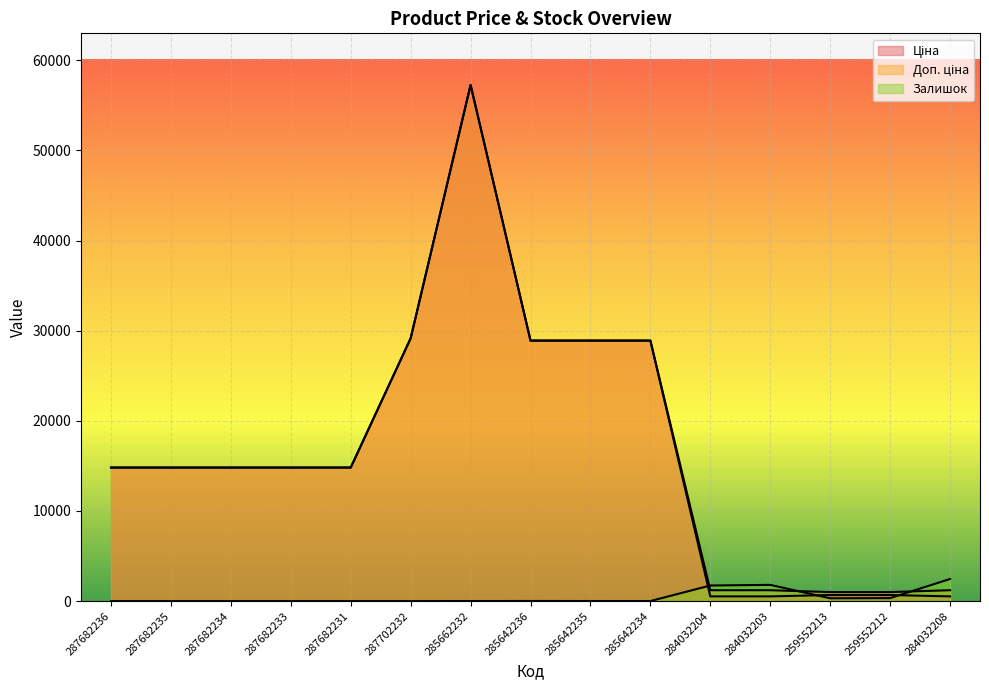

In Ціна, how many points are higher than both neighbors (excluding endpoints)?

1